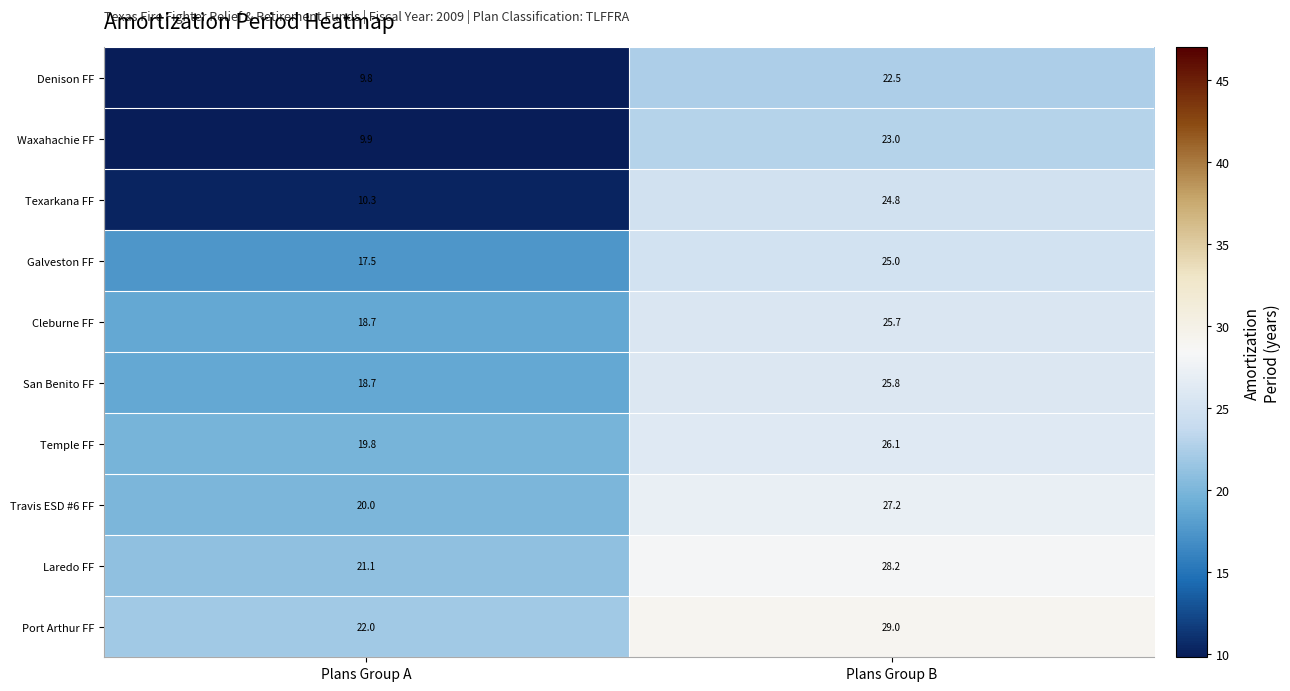

The Travis ESD #6 FF series shows 14.7 at Plans Group B. True or false?

False